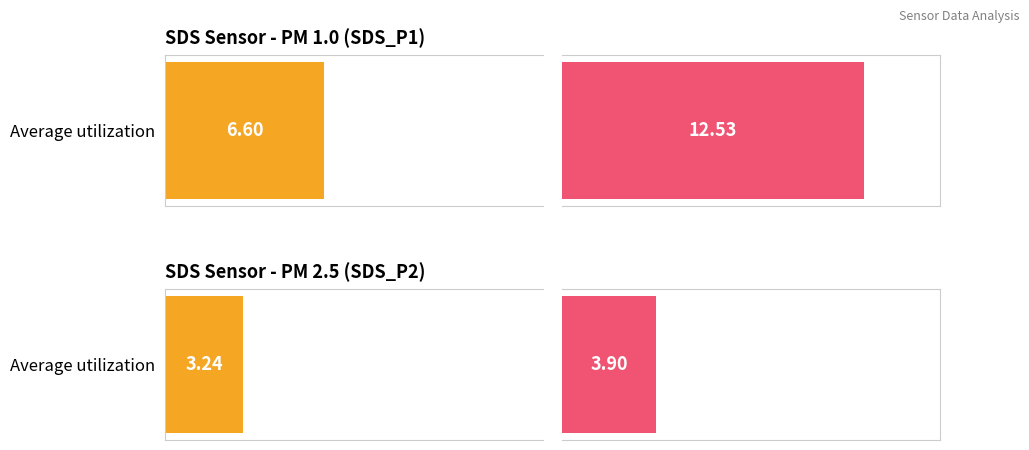

Rank the series by their maximum value, from highest to lowest.

SDS_P1, SDS_P2